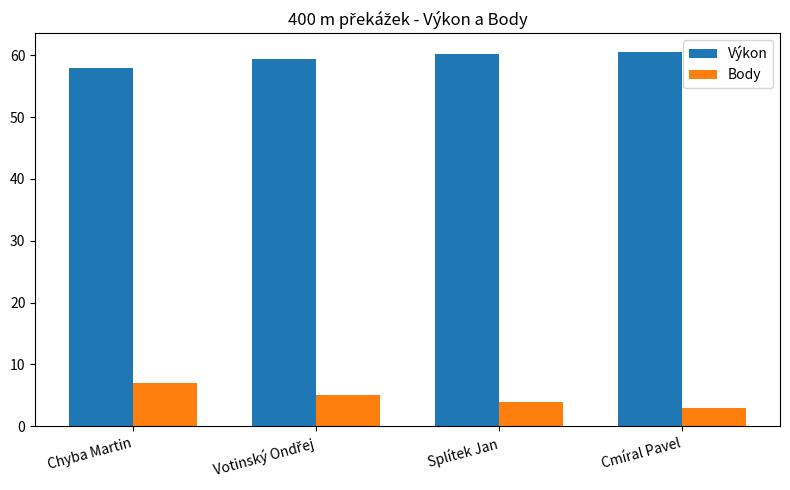

Which category has the lowest value in the Výkon series?

Chyba Martin